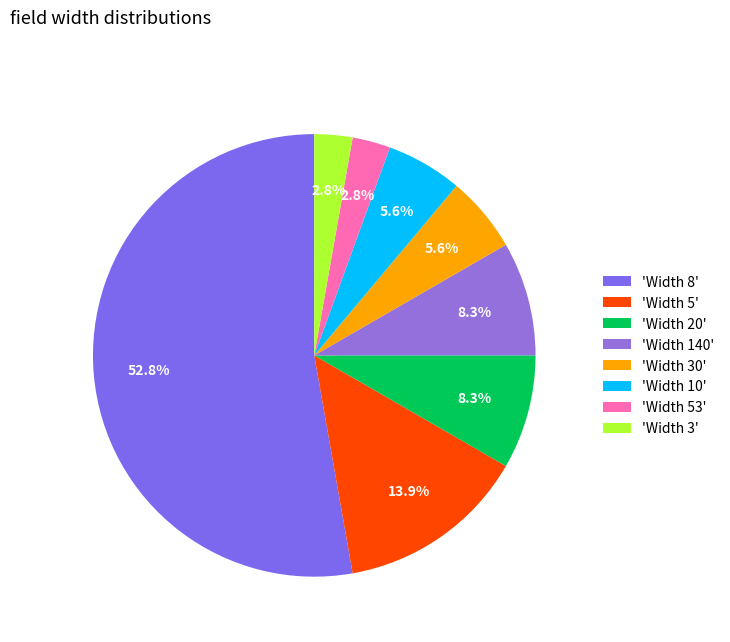

Which slice is the largest?

'Width 8'